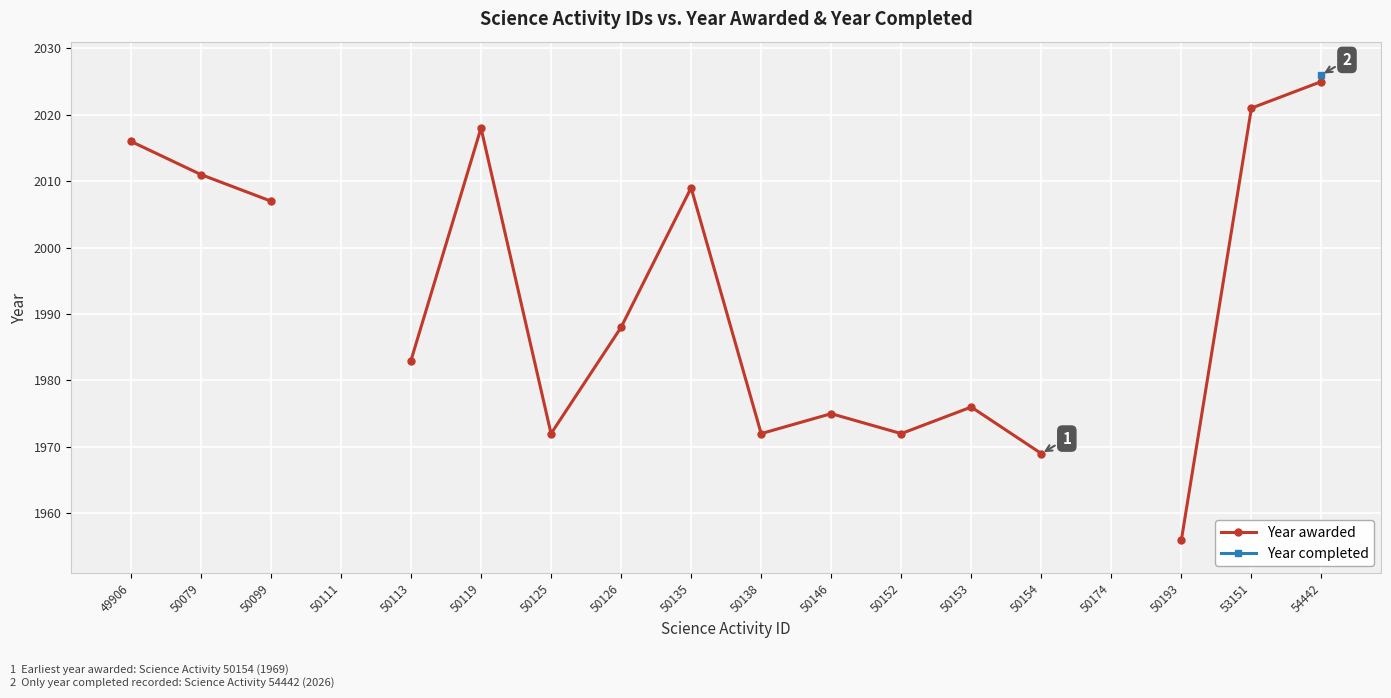

Rank the series by their maximum value, from lowest to highest.

Year awarded, Year completed